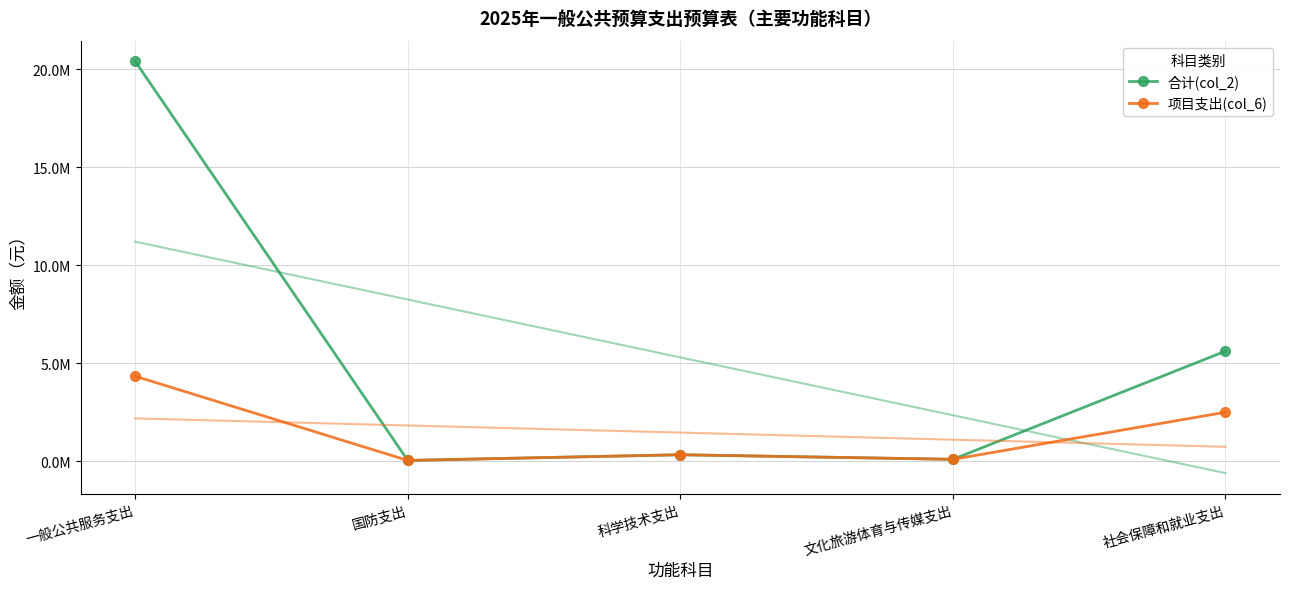

What is the highest value of the 合计(col_2) series?

20405482.8